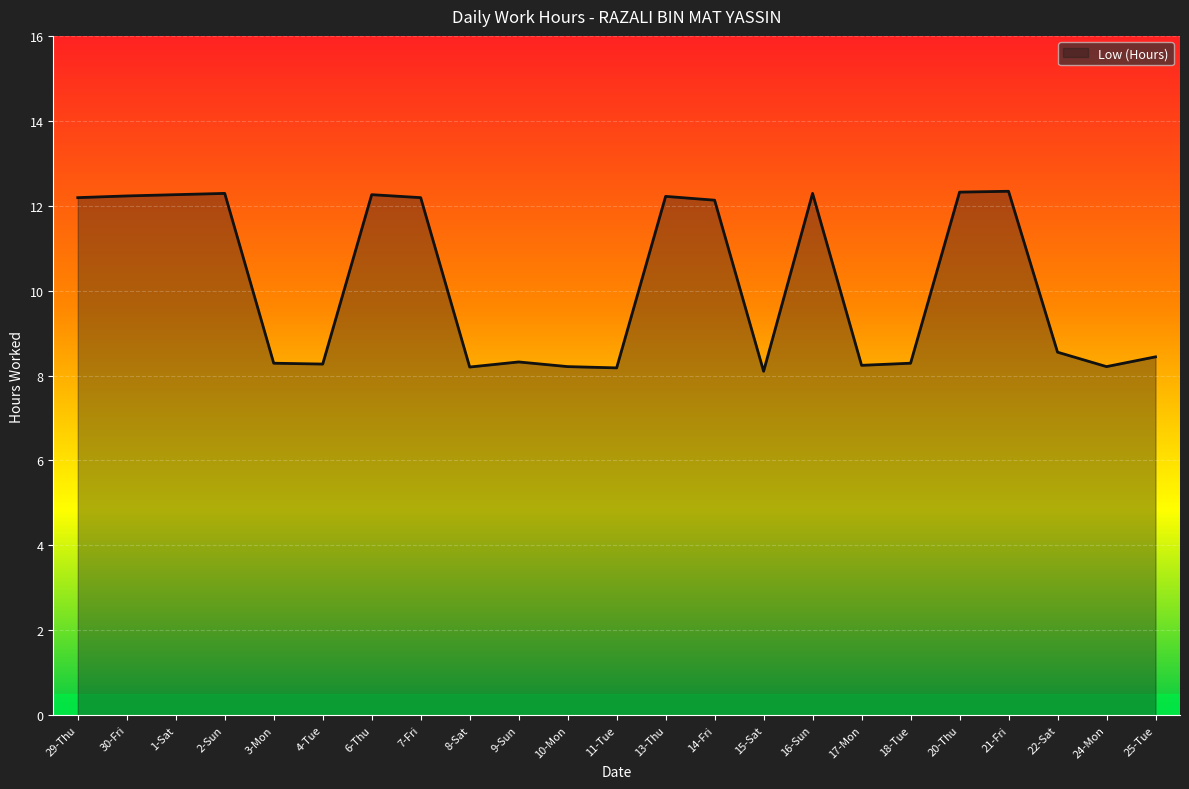

What is the difference between the values at 18-Tue and 2-Sun?

4.0